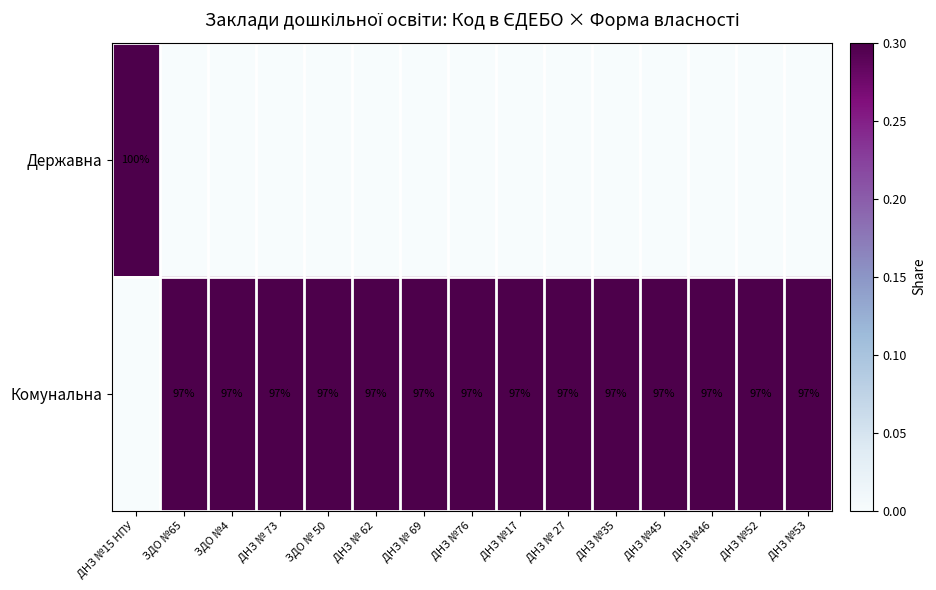

True or false: Комунальна has a value of 1.6 at ЗДО №4.

False